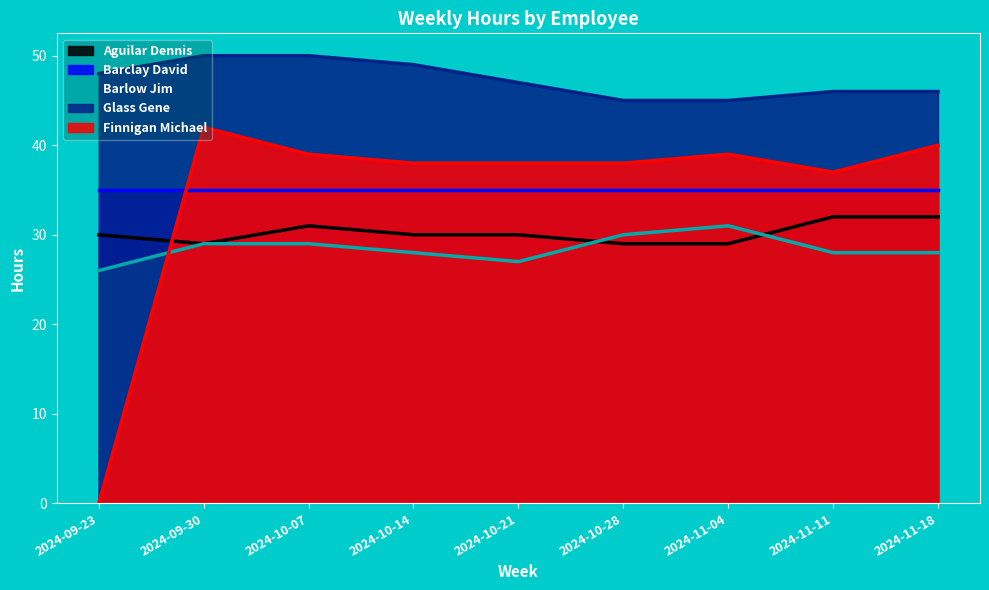

Between 2024-10-07 and 2024-11-11, which is larger?

2024-11-11